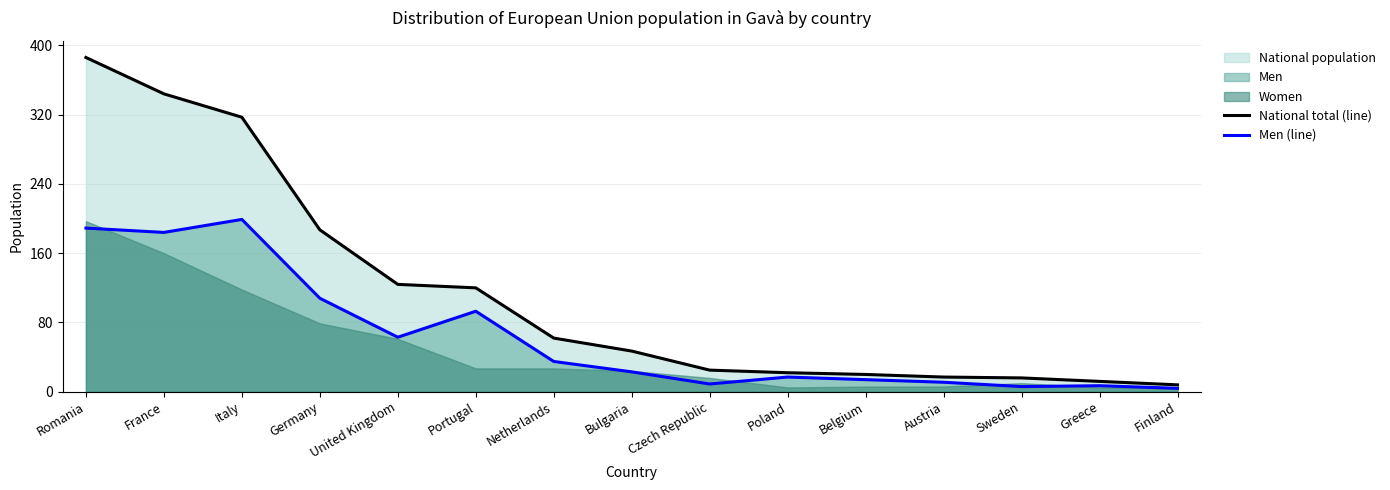

The Men (line) series shows 199 at Italy. True or false?

True